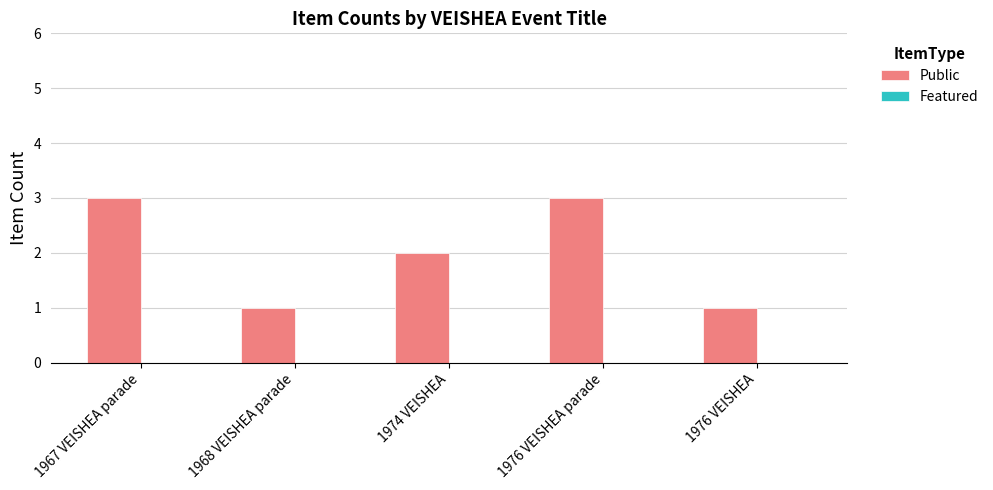

What position from the left is 1976 VEISHEA parade?

4